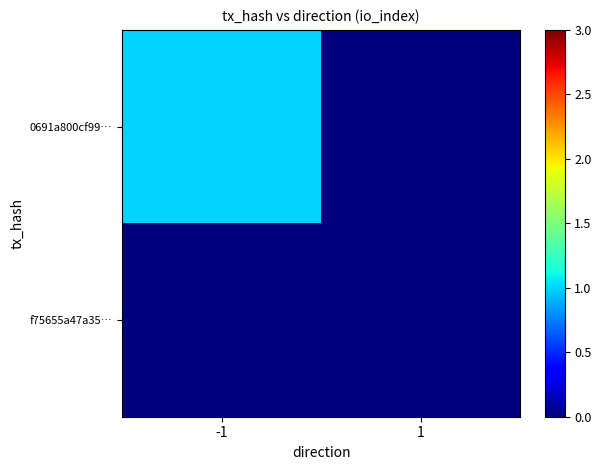

Reading left to right, what are all the values shown in this chart?

0691a800cf99…: -1=1	1=0
f75655a47a35…: -1=0	1=0